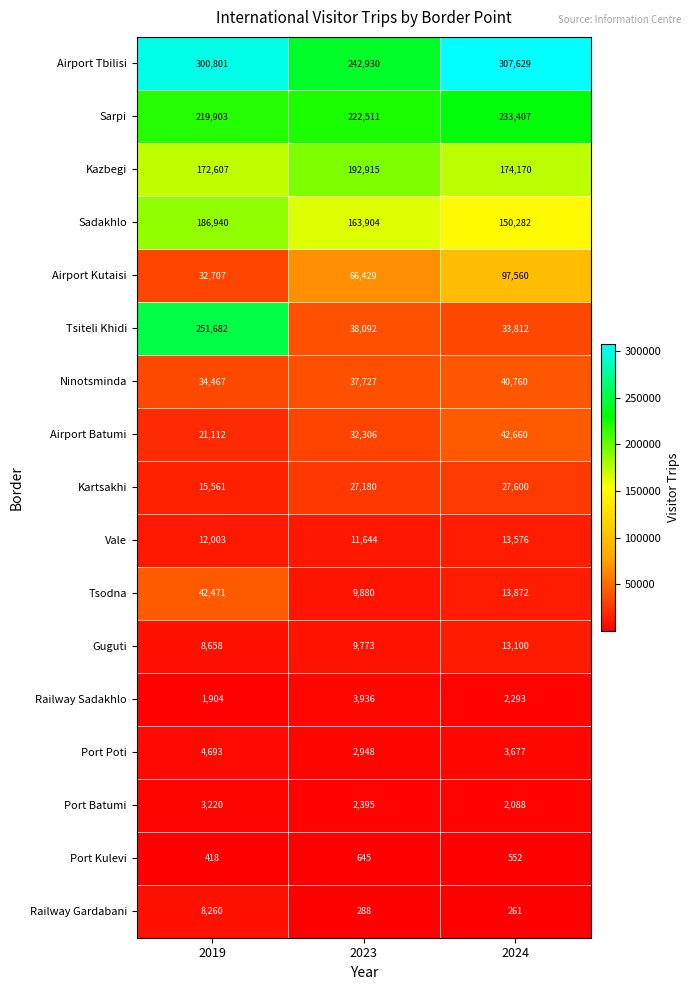

At which category is the sum across all series the highest?

2019